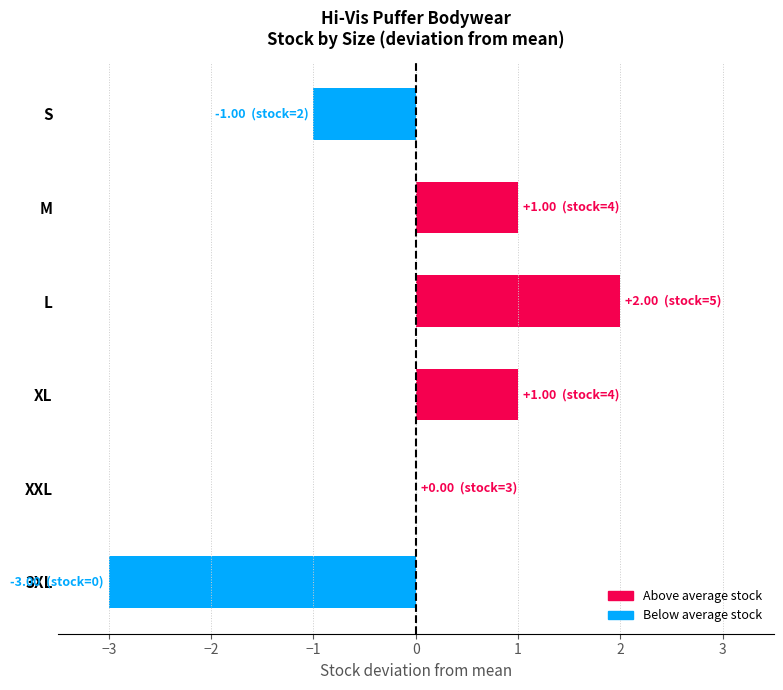

Is it true that the value at L is 1?

False